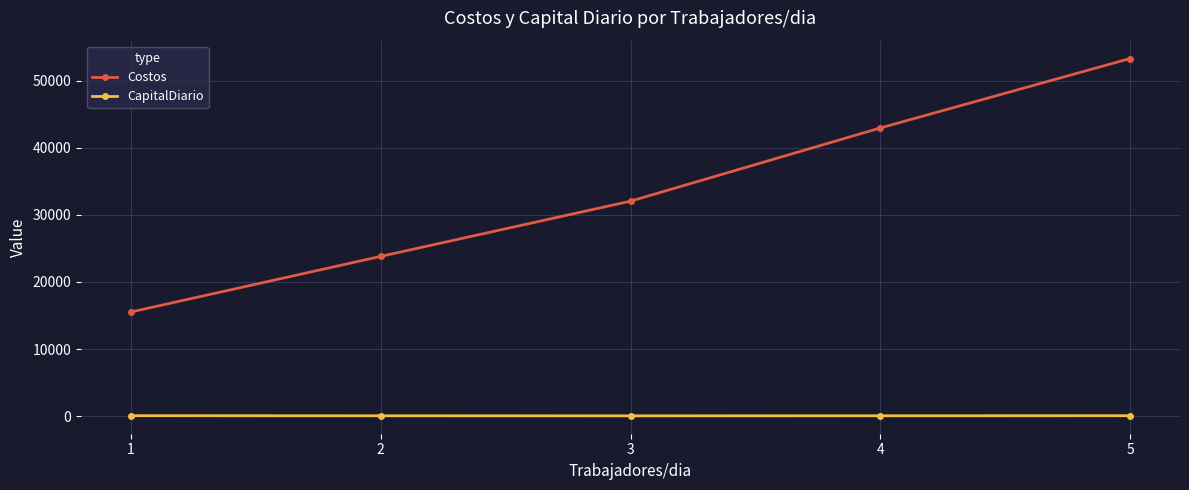

What is the difference between the Costos values at 2 and 3?

8230.9